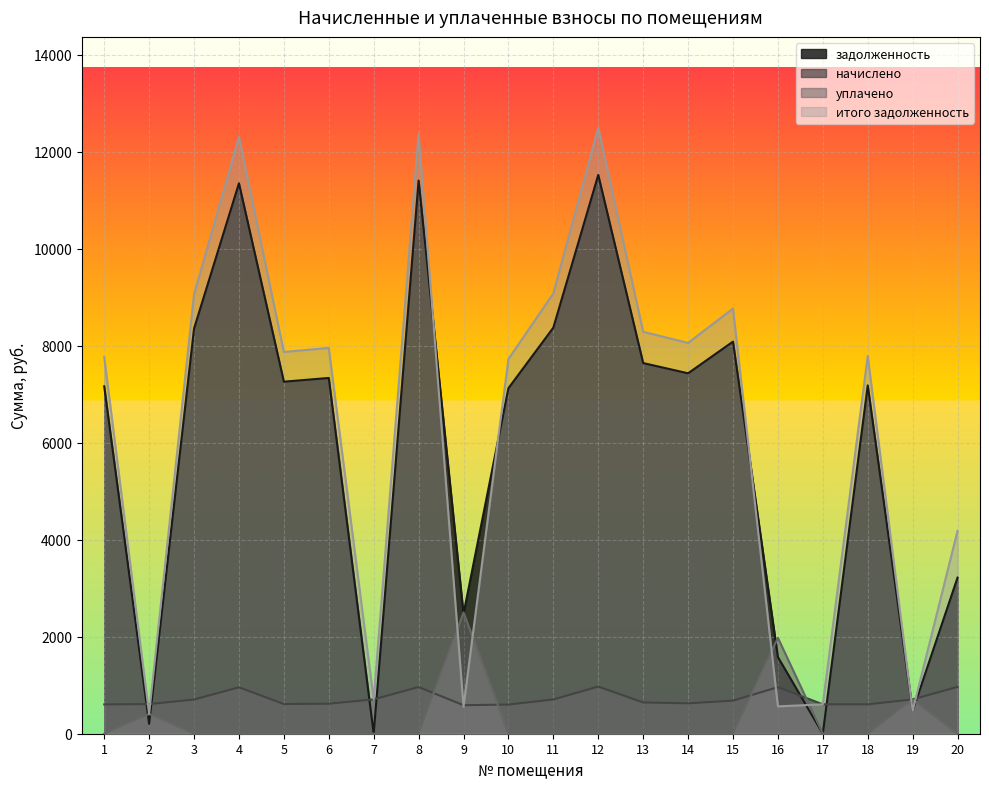

How many times do уплачено and задолженность cross each other?

7